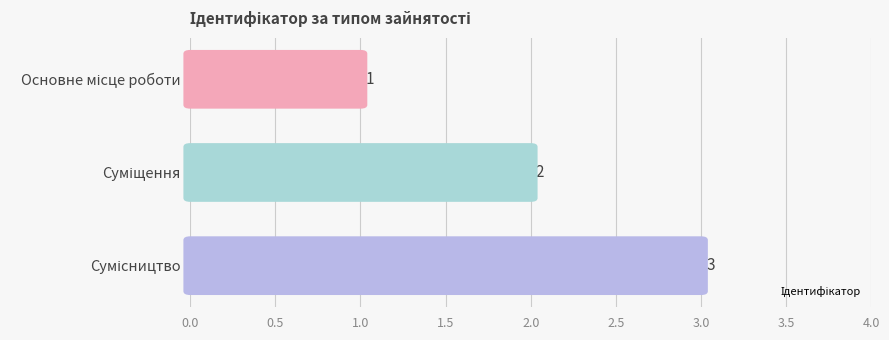

Are the bars grouped side by side (vs. stacked)?

No